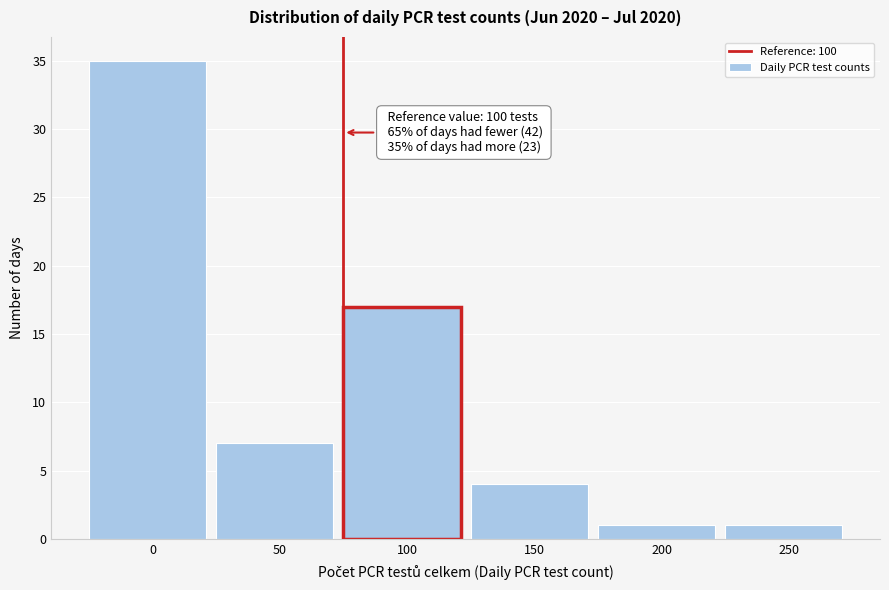

Reading left to right, extract all data points from this chart.

35	7	17	4	1	1